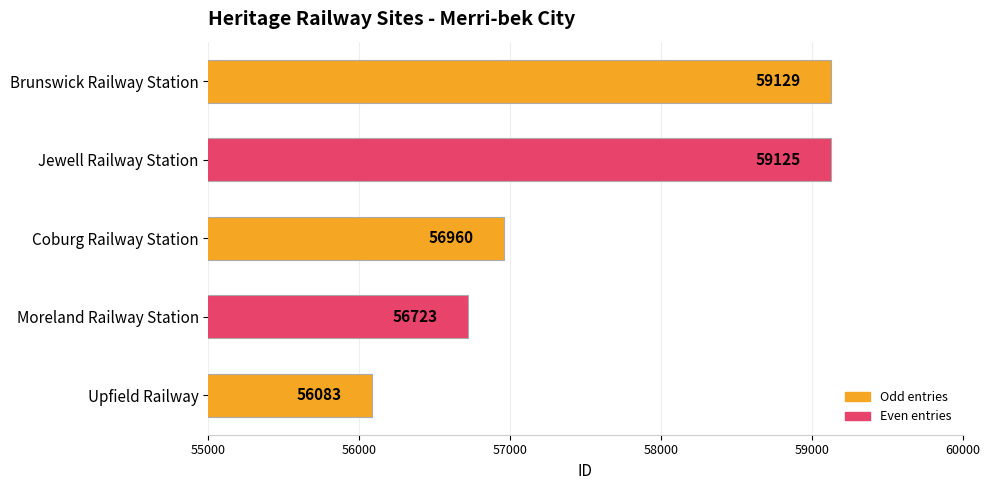

The chart shows a value of 56083 at Upfield Railway. True or false?

True